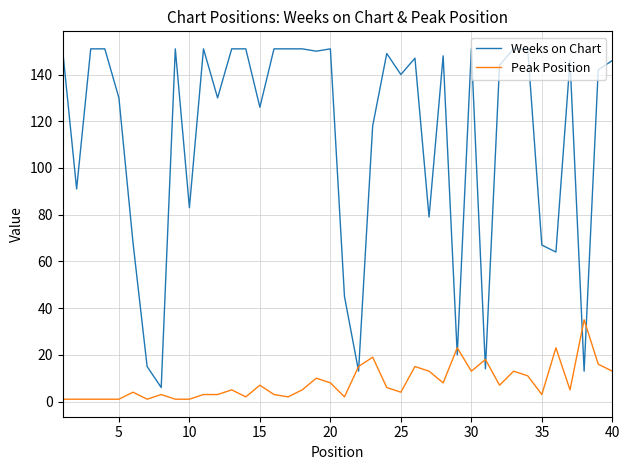

Which series has the widest spread of values?

Weeks on Chart